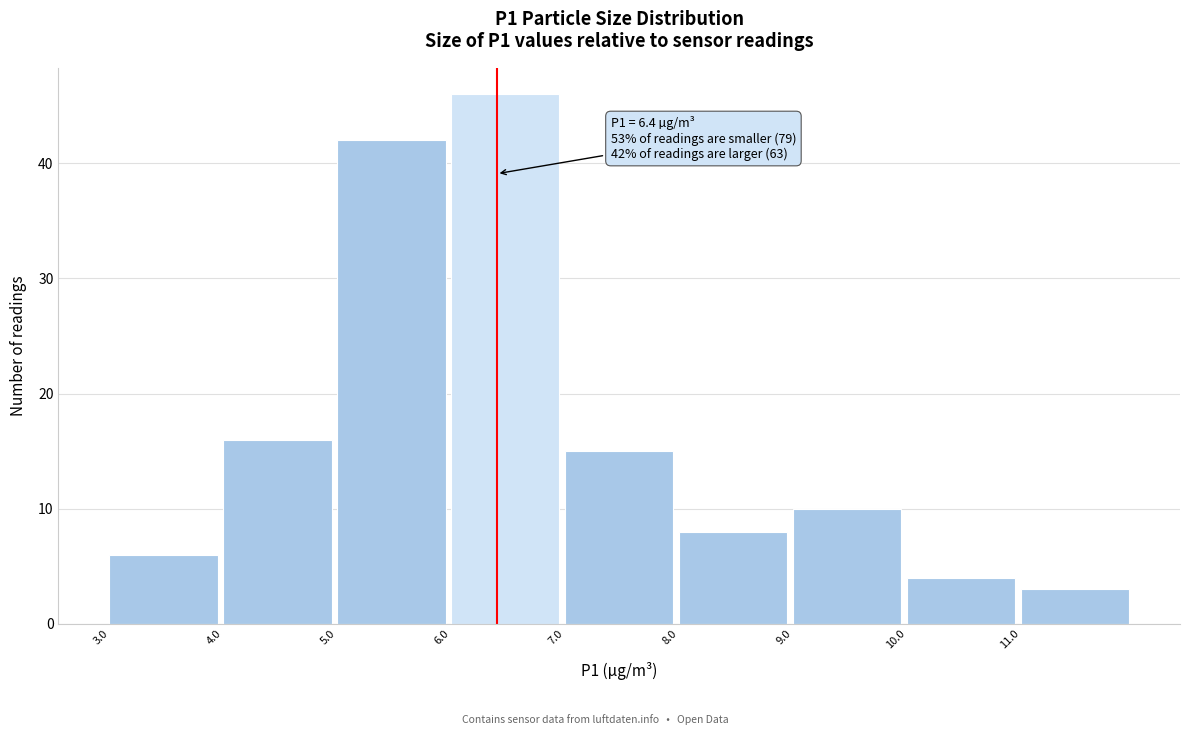

Which range on the x-axis has the tallest bar?

6 to 7